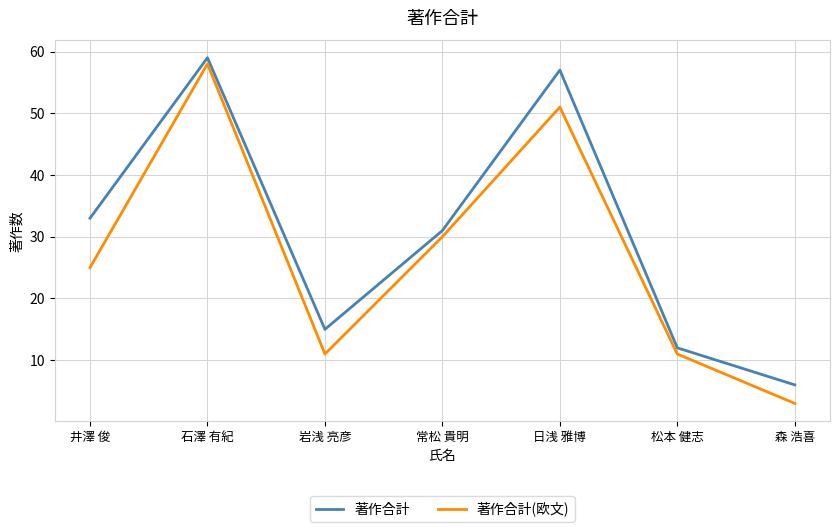

What is the difference between the maximum and minimum values in the 著作合計 series?

53